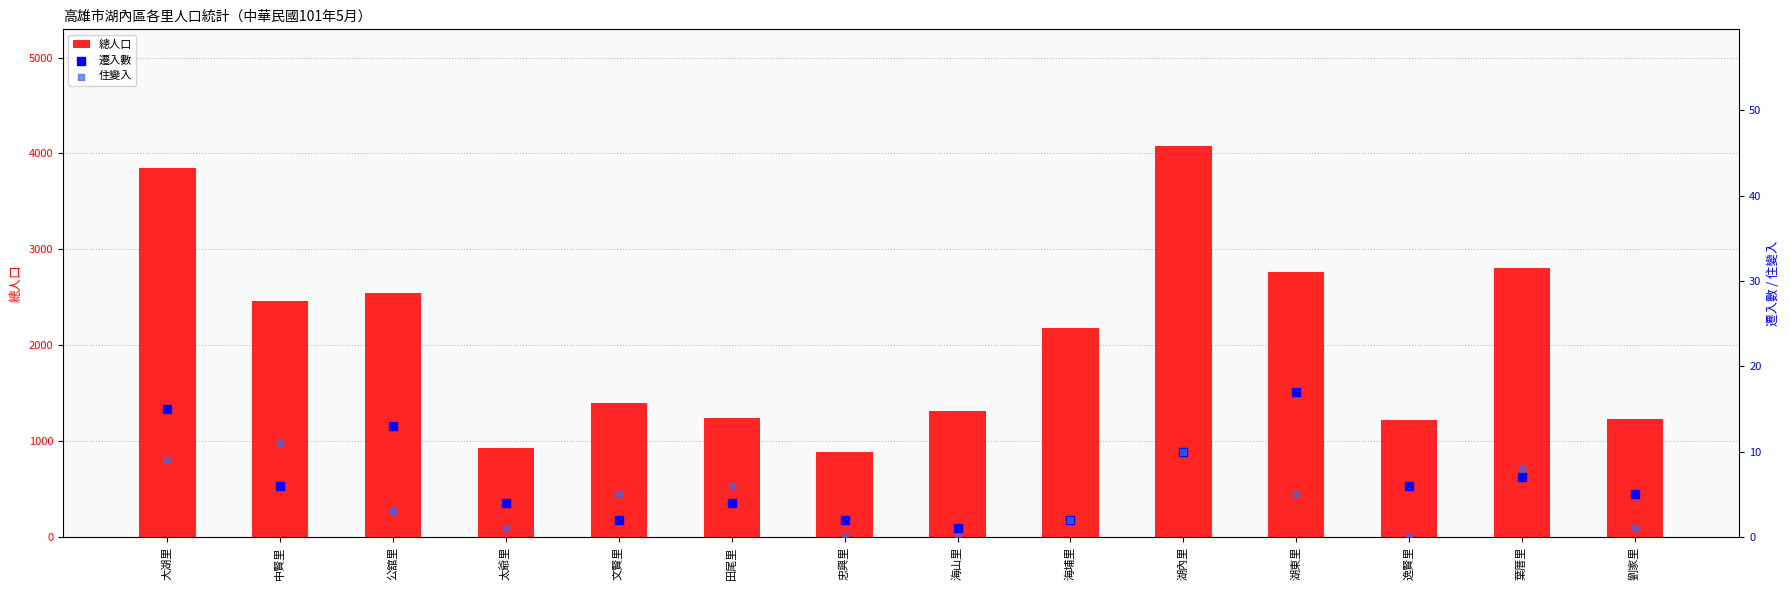

Which series has the largest total across all categories?

總人口